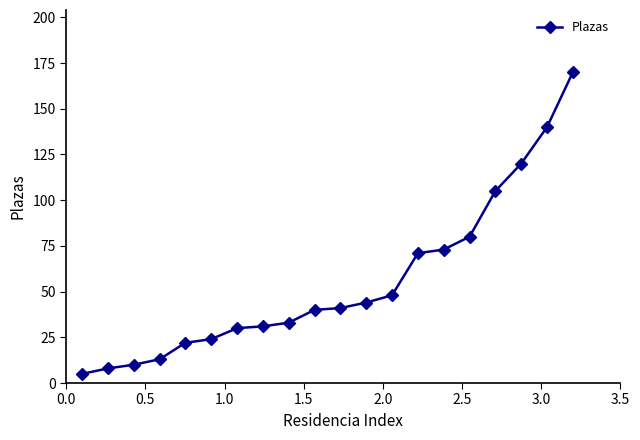

What is the value of the 2nd point from the left?

8